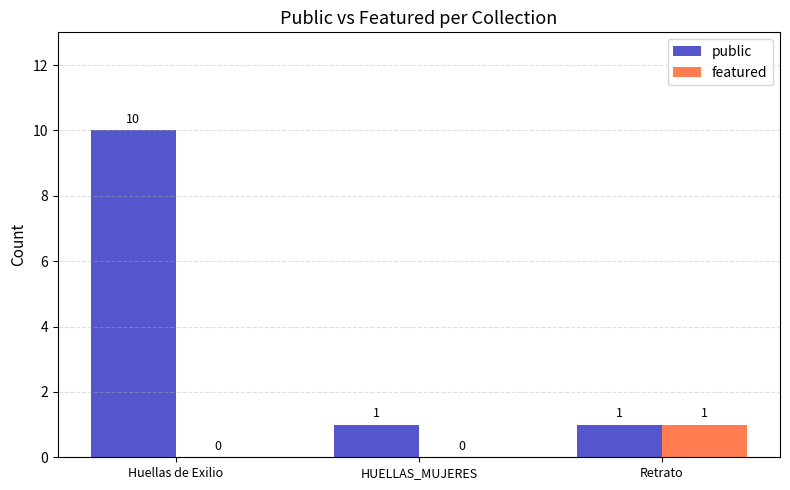

What is the total value across all series at Retrato?

2